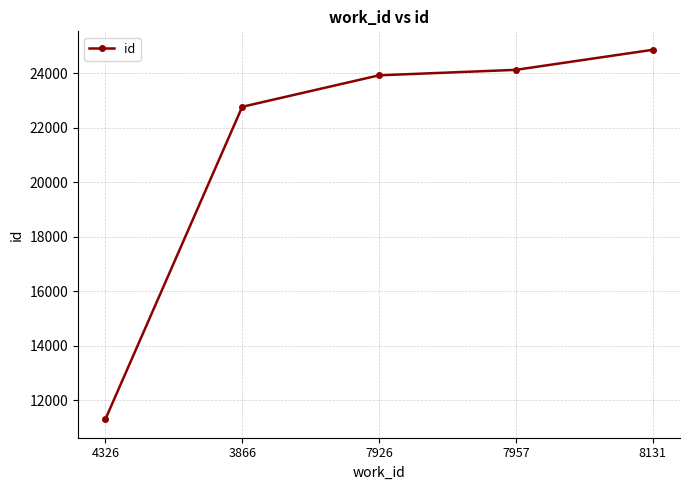

What is the label of the 2nd point from the left?

3866